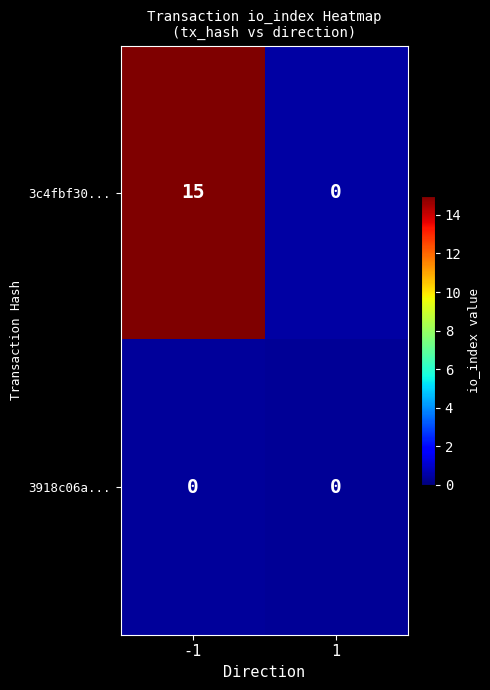

Rank the series by their maximum value, from lowest to highest.

3918c06a..., 3c4fbf30...